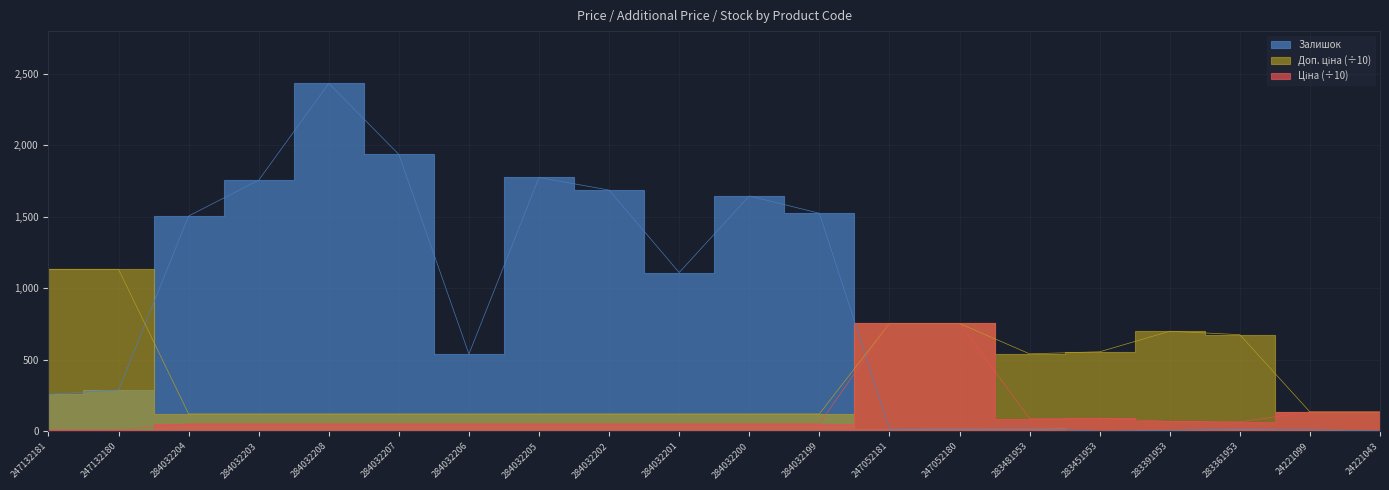

Count the number of categories in the chart.

20